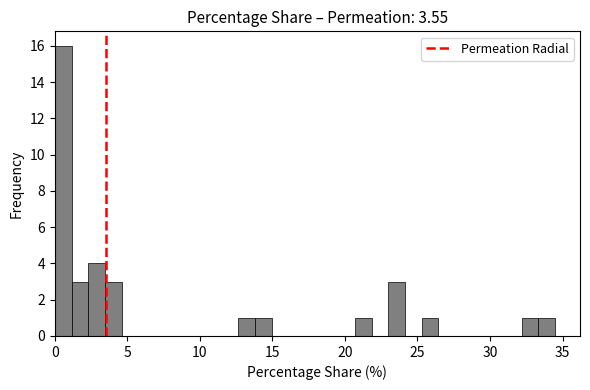

Around what value on the x-axis is the tallest bar? Give the approximate position of its centre, as read against the axis.

0.5